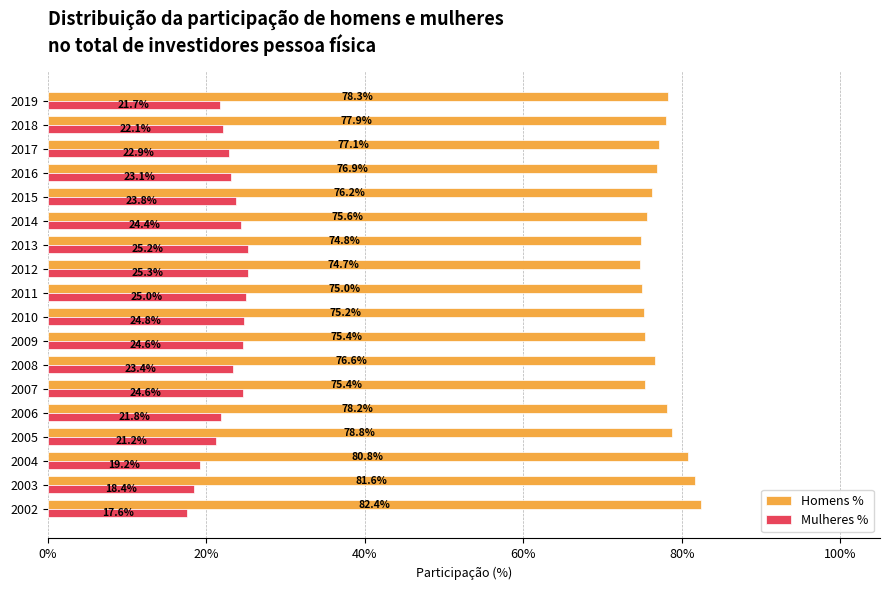

What are all the series names shown in the legend?

Homens %, Mulheres %